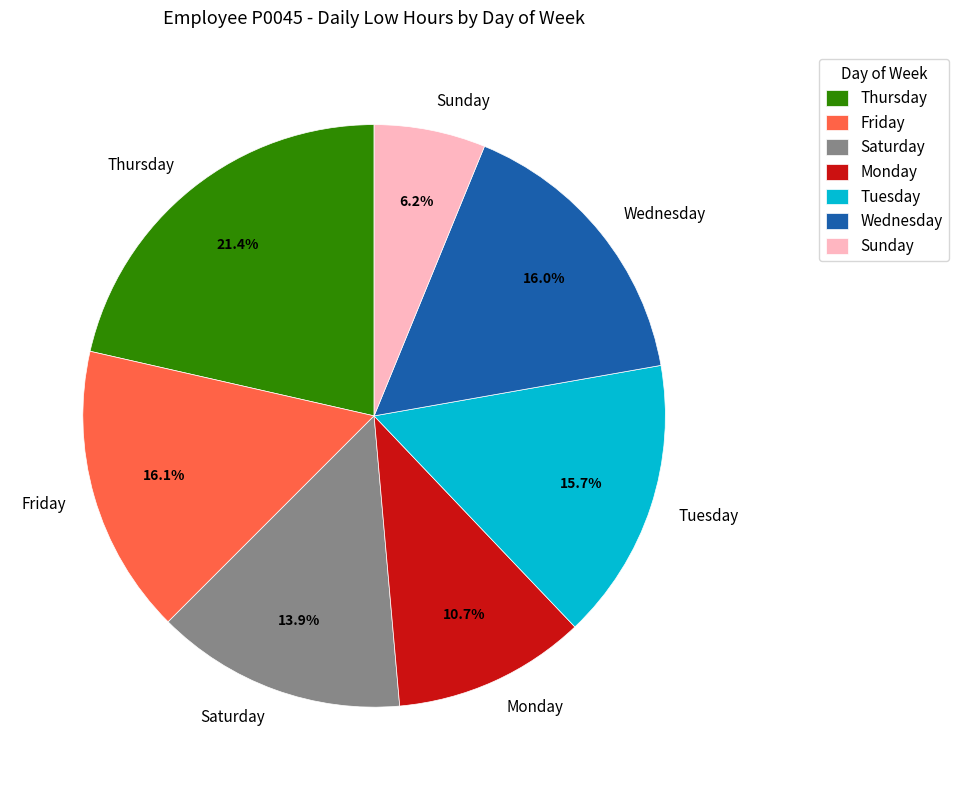

Which category has the biggest portion of the pie?

Thursday